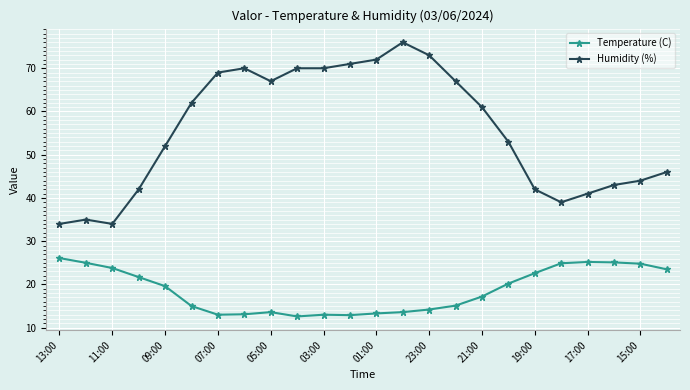

True or false: Humidity (%) has more than 0 interior local peaks.

True